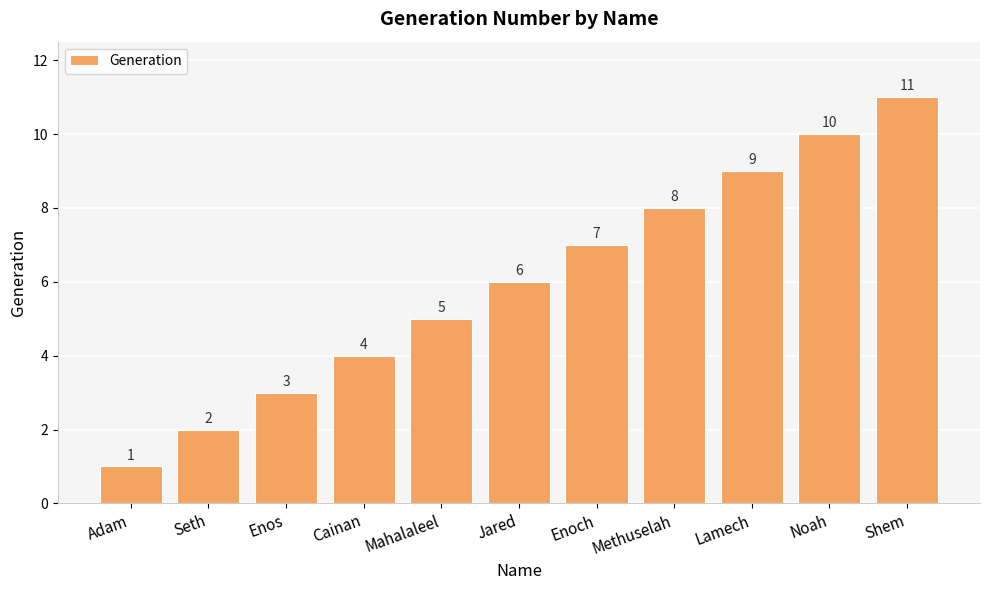

Reading left to right, list all the values displayed in this chart.

1	2	3	4	5	6	7	8	9	10	11